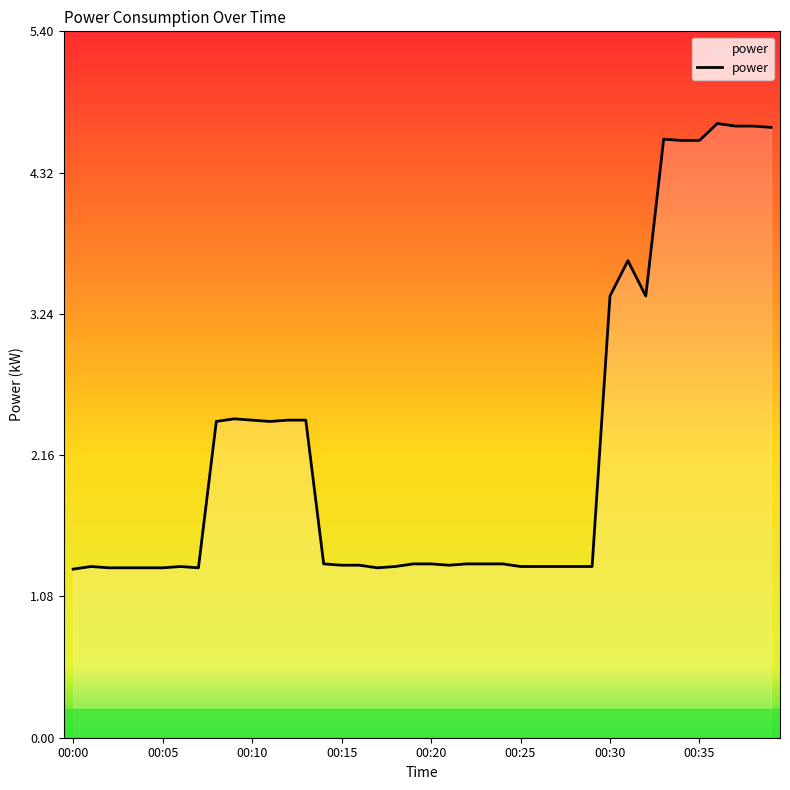

What is the minimum value shown in the chart?

1.3